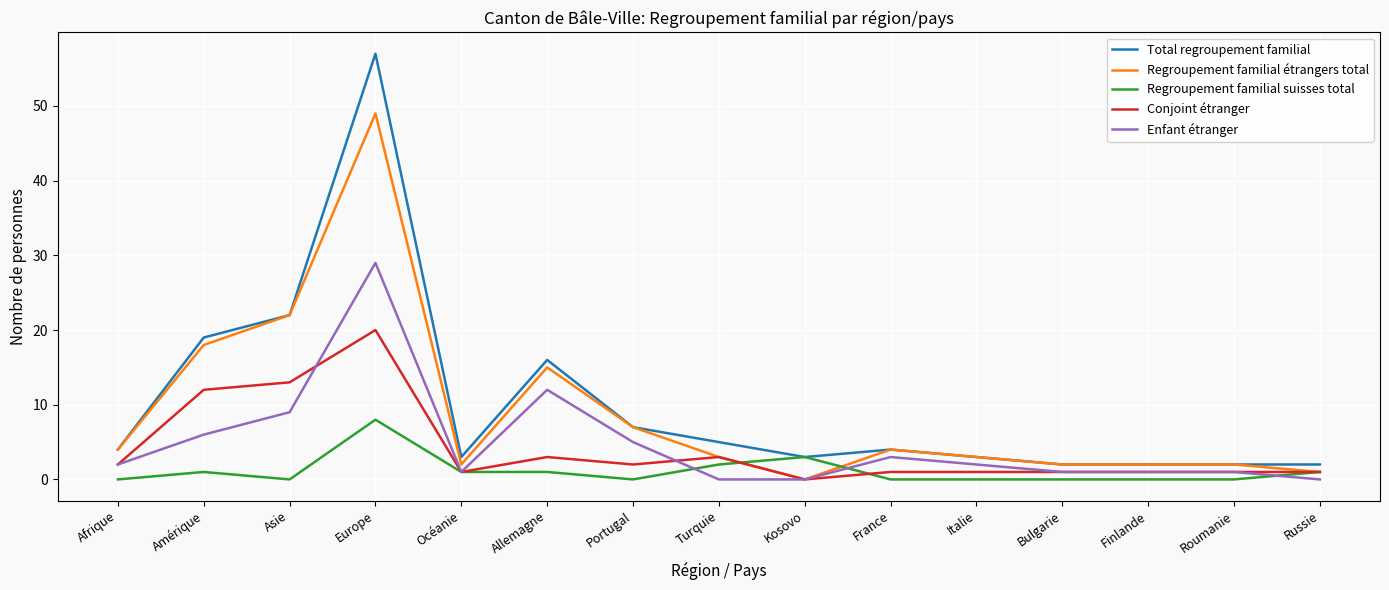

At which category does Regroupement familial suisses total reach its first local valley?

Asie